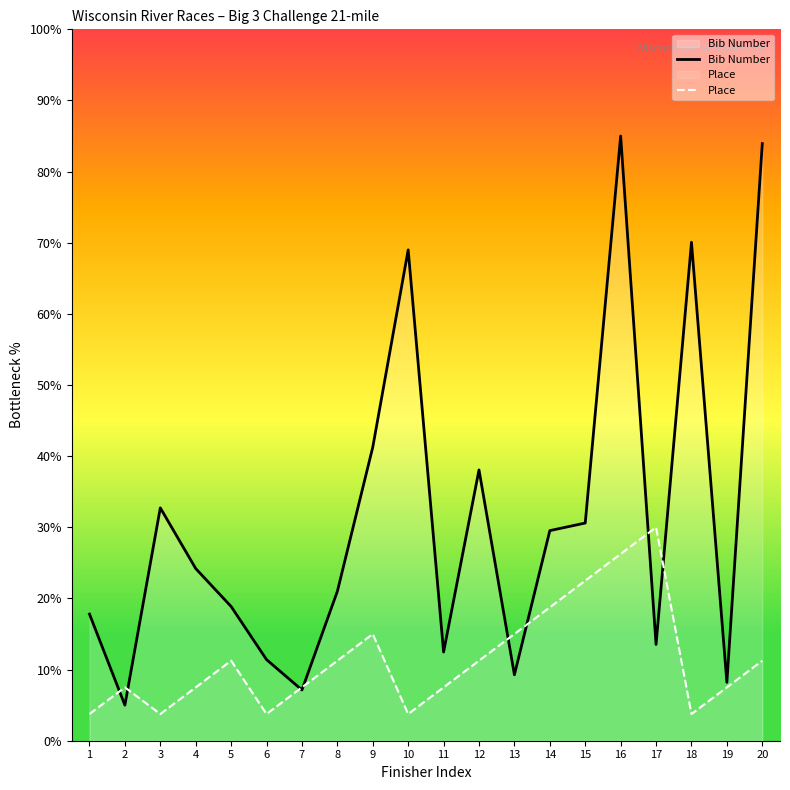

Reading right to left, what are all the values shown in this chart?

Bib Number: 20=83.9	19=8.2	18=70.1	17=13.5	16=85.0	15=30.6	14=29.5	13=9.3	12=38.1	11=12.5	10=69.0	9=41.3	8=21.0	7=7.1	6=11.4	5=18.9	4=24.2	3=32.7	2=5.0	1=17.8
Place: 20=11.2	19=7.5	18=3.8	17=30.0	16=26.2	15=22.5	14=18.8	13=15.0	12=11.2	11=7.5	10=3.8	9=15.0	8=11.2	7=7.5	6=3.8	5=11.2	4=7.5	3=3.8	2=7.5	1=3.8